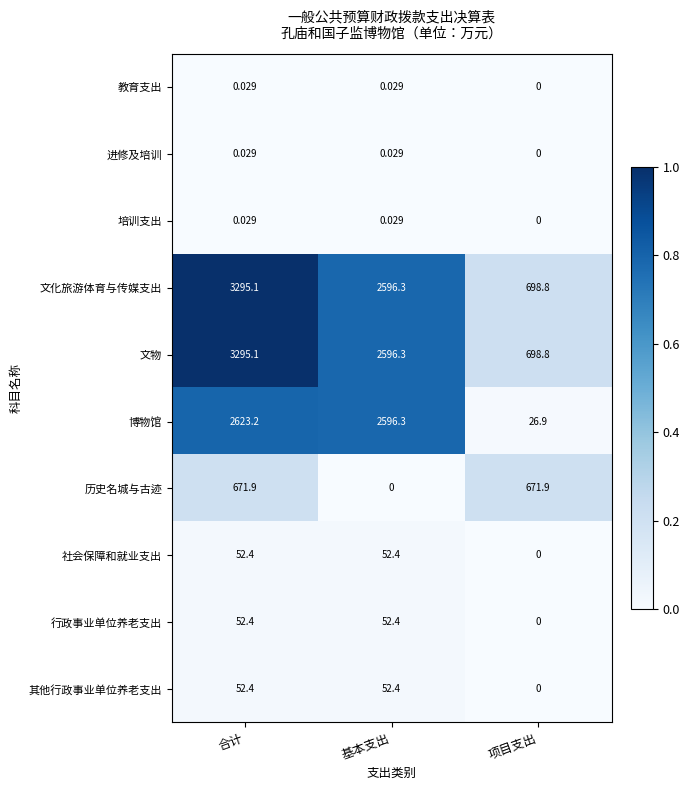

Where does the 社会保障和就业支出 series first go above 52?

合计